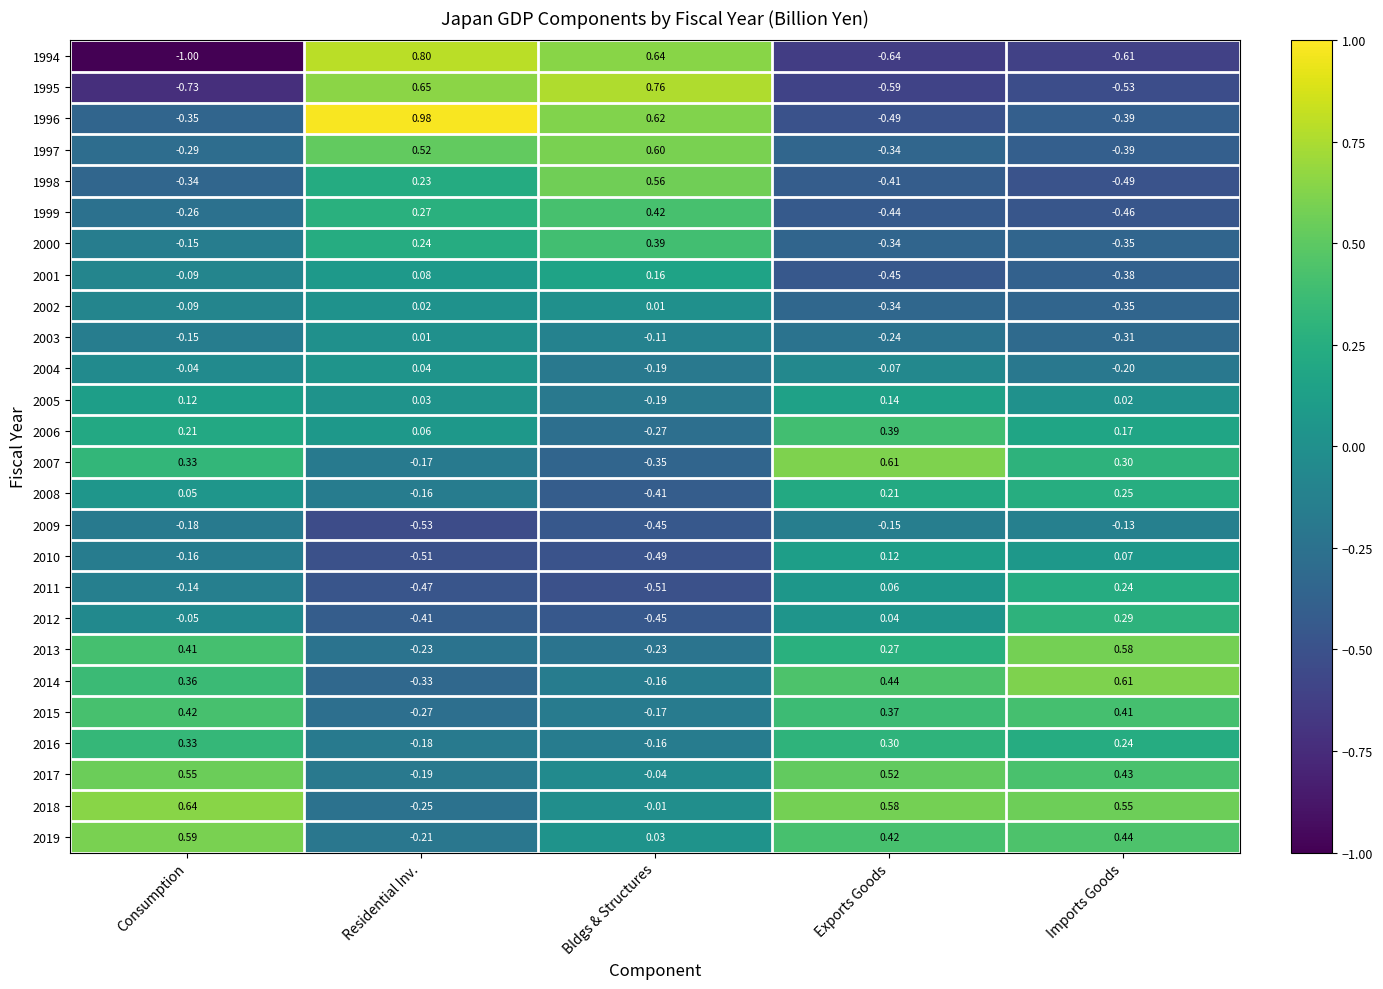

Is the value of 2008 at Exports Goods greater than the value of 1994 at Bldgs & Structures?

No